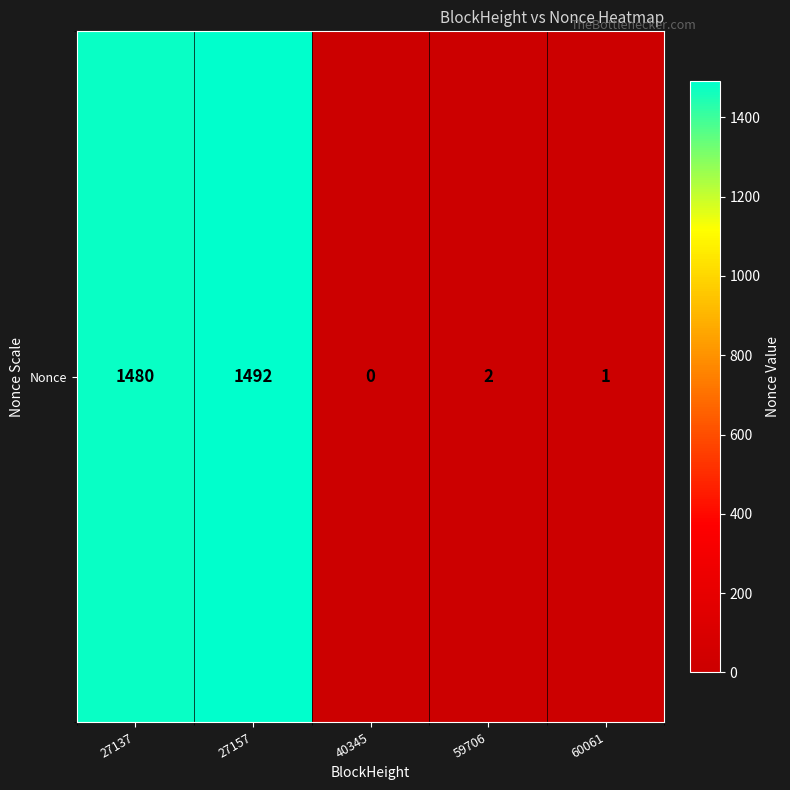

How many data points does each series have?

5